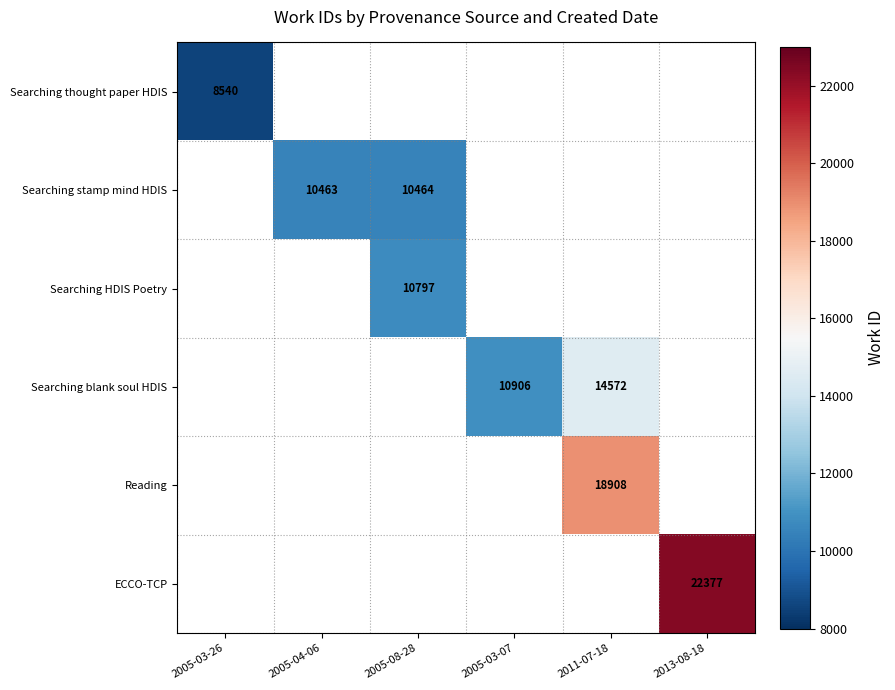

The Searching thought paper HDIS series shows 8540 at 2005-03-26. True or false?

True